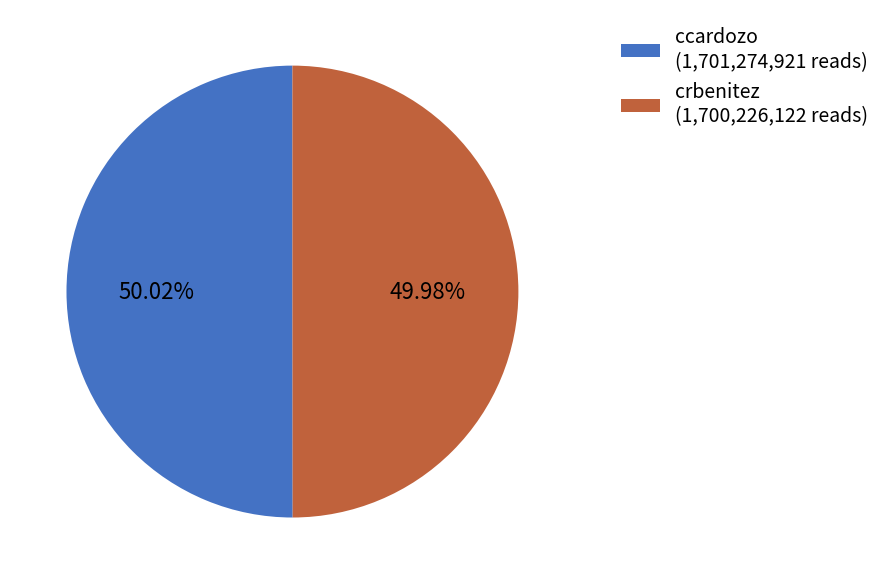

Approximately how many times larger is the value at crbenitez (1,700,226,122 reads) compared to ccardozo (1,701,274,921 reads)?

1.0